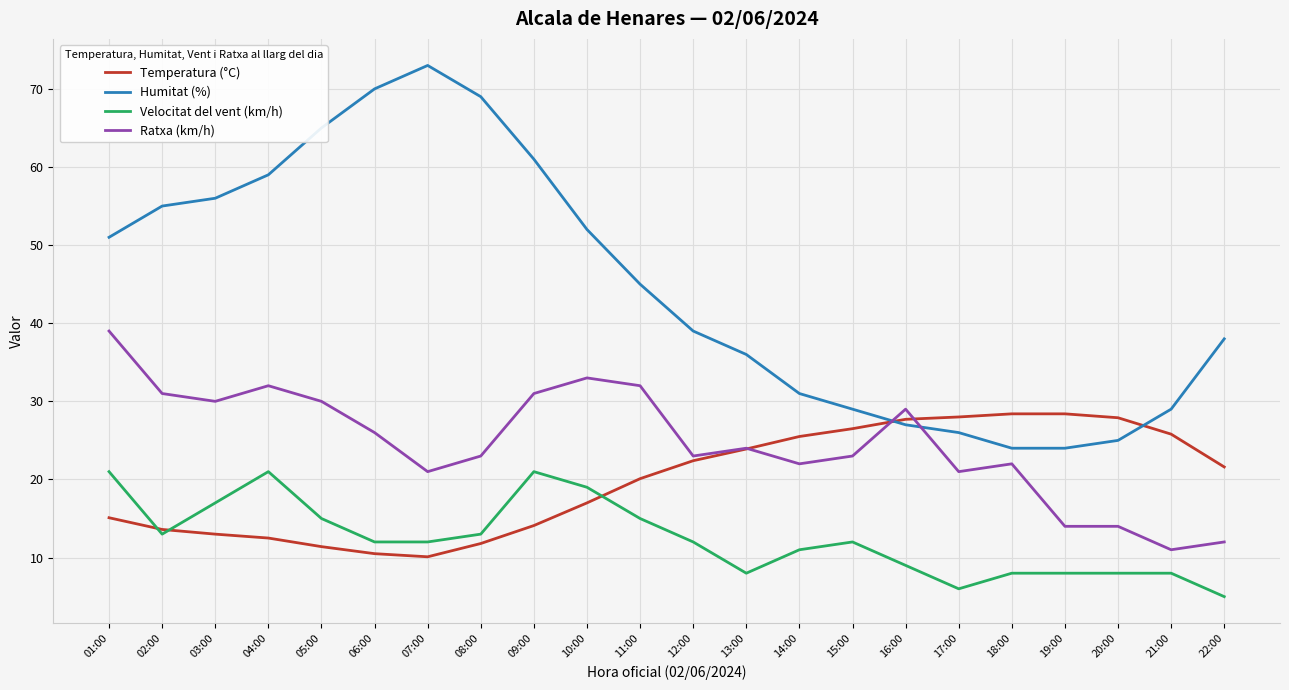

What is the difference between the highest and lowest values at 13:00?

28.0